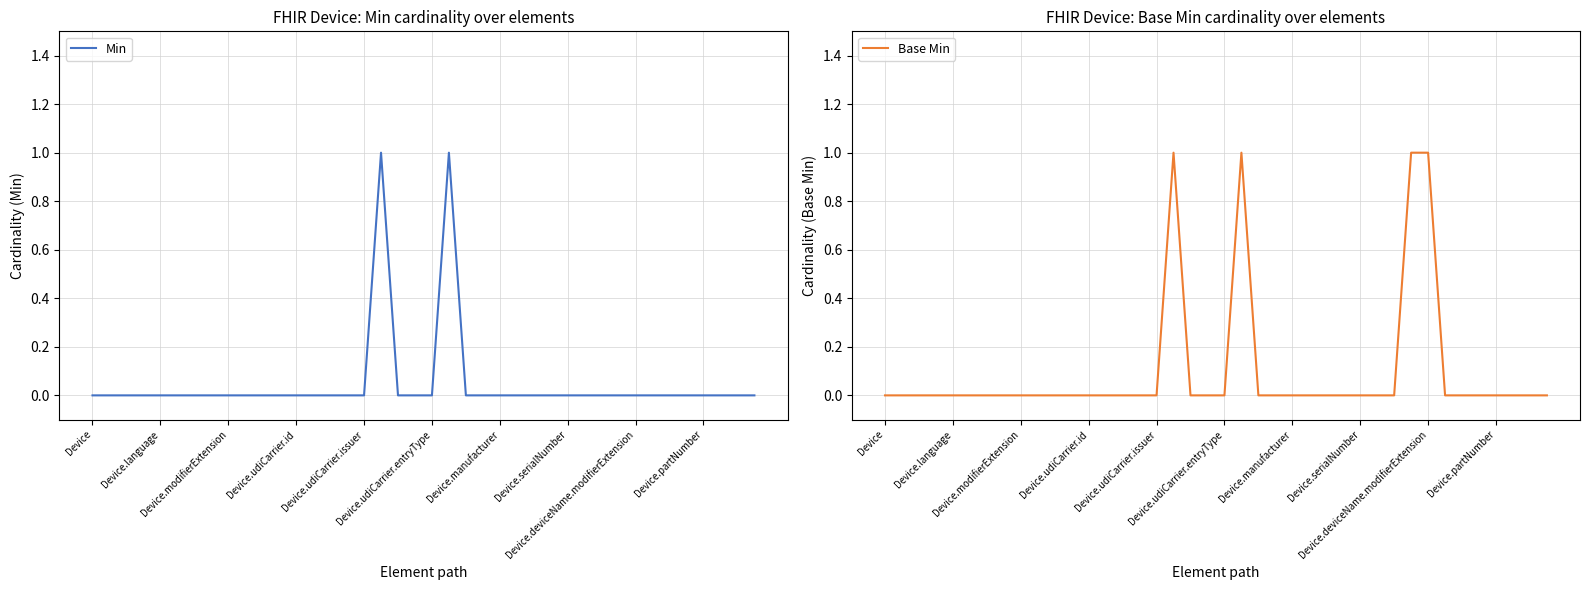

What are all the series names shown in the legend?

Min, Base Min